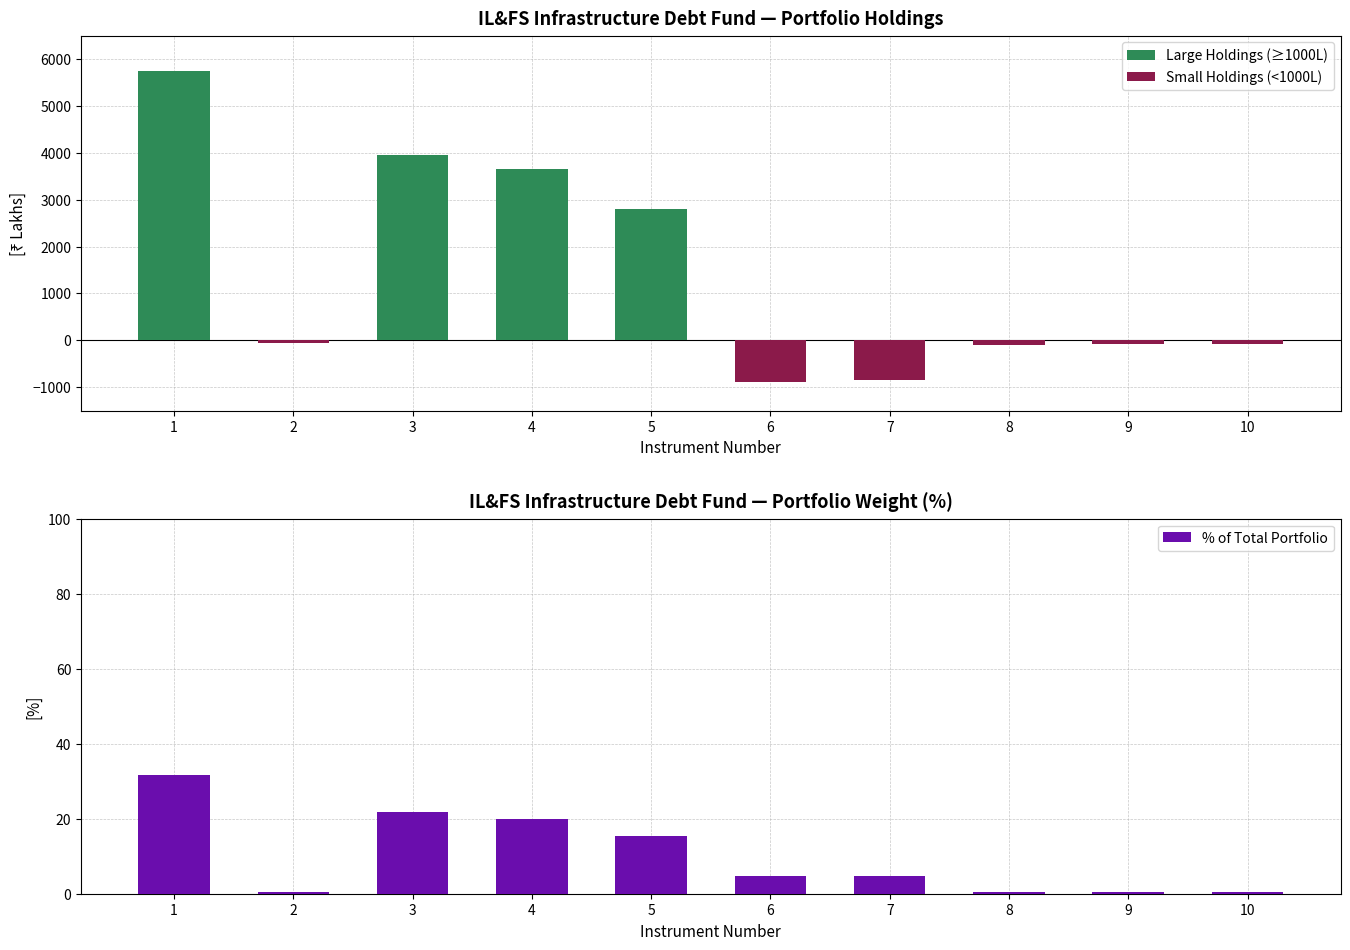

What is the spread (max minus min) of values at 2?

63.7